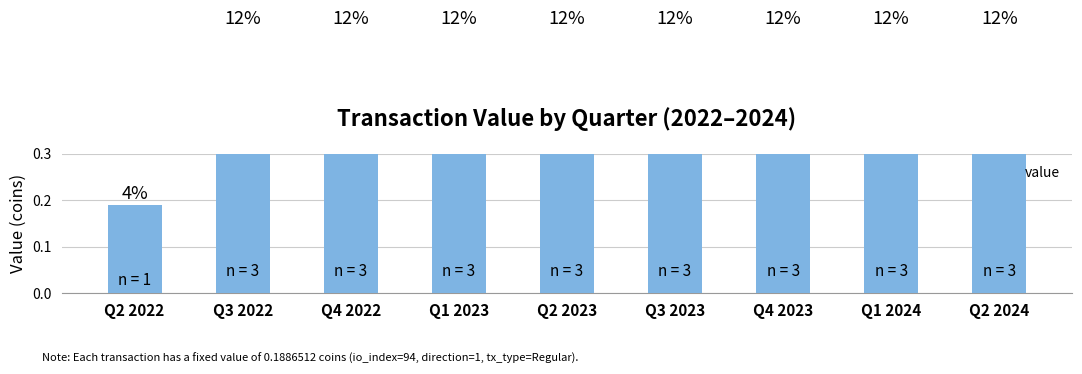

List the labels in order of value, smallest first.

Q2 2022, Q3 2022, Q4 2022, Q1 2023, Q2 2023, Q3 2023, Q4 2023, Q1 2024, Q2 2024